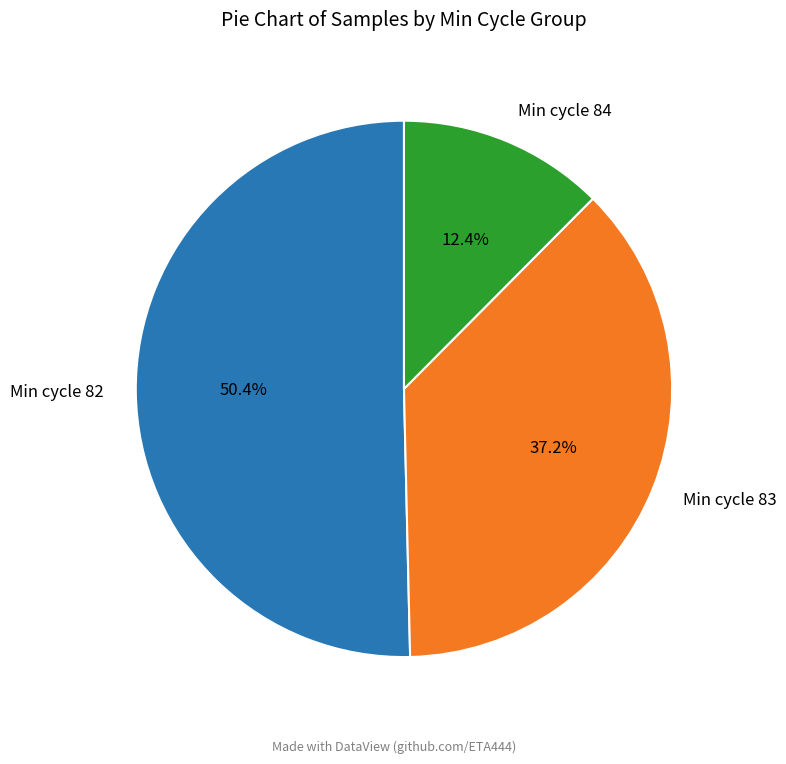

What is the smallest slice in the pie chart?

Min cycle 84